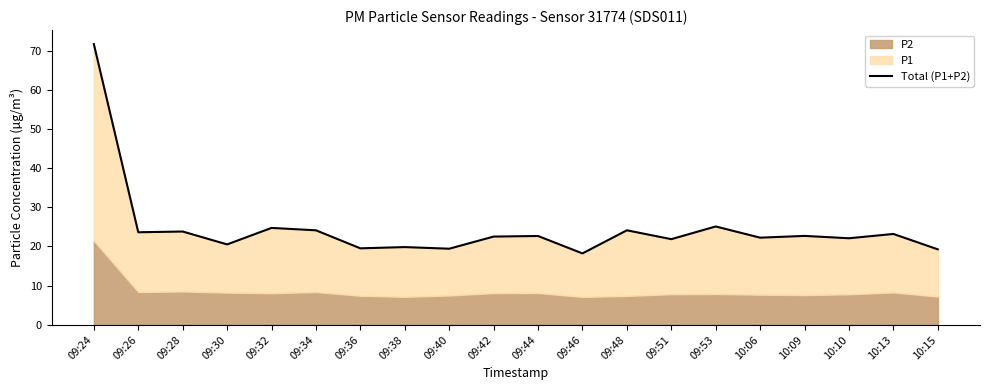

The chart shows a value of 13.2 at 09:48. True or false?

False